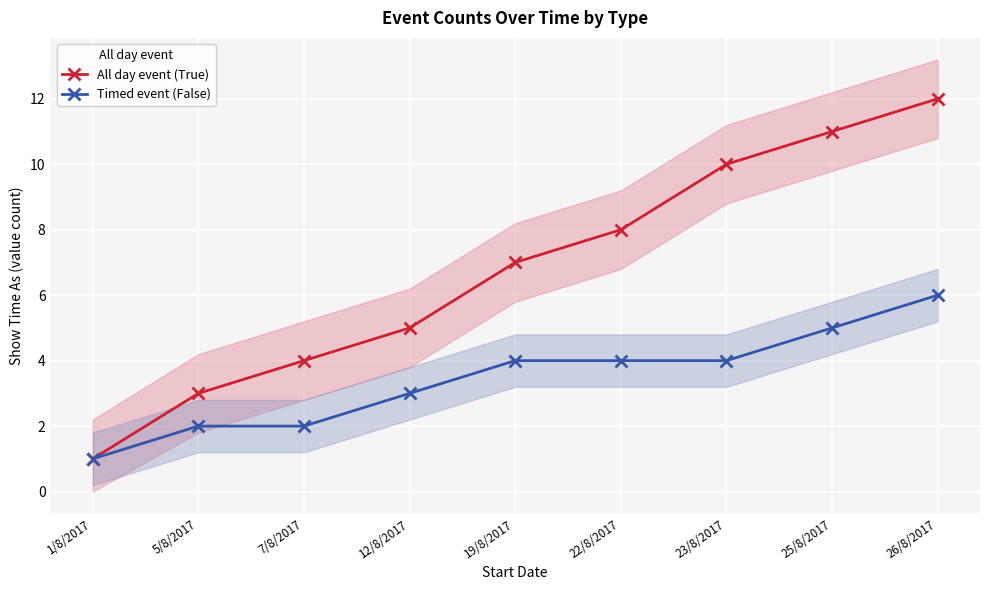

What position from the right is 23/8/2017?

3